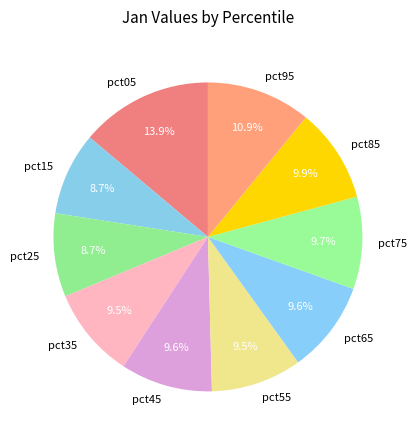

To the nearest percent, what is the difference between the pct85 and pct05 slice percentages?

4%